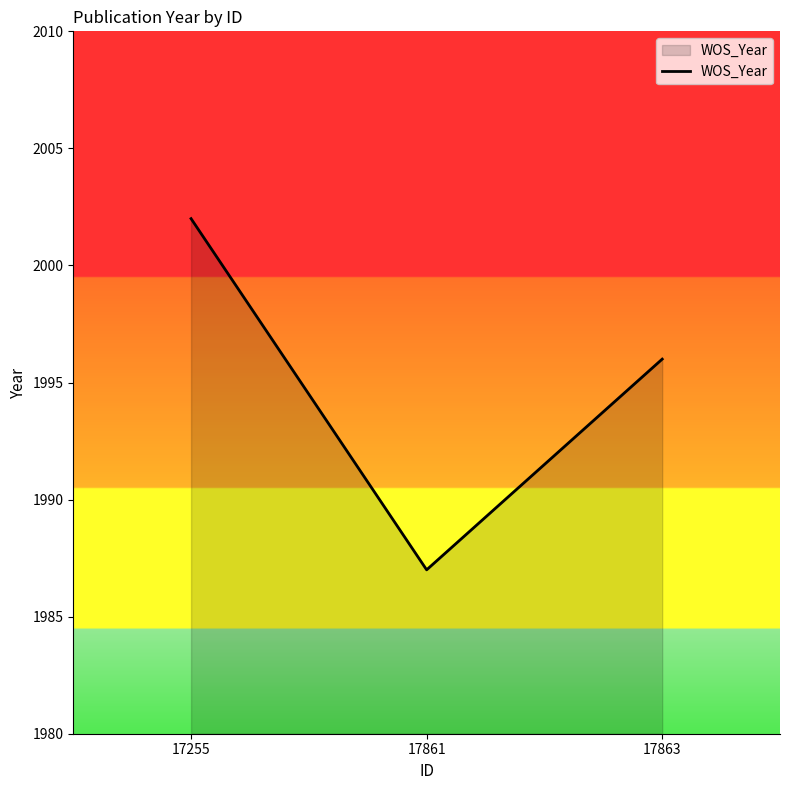

What is the average value?

1995